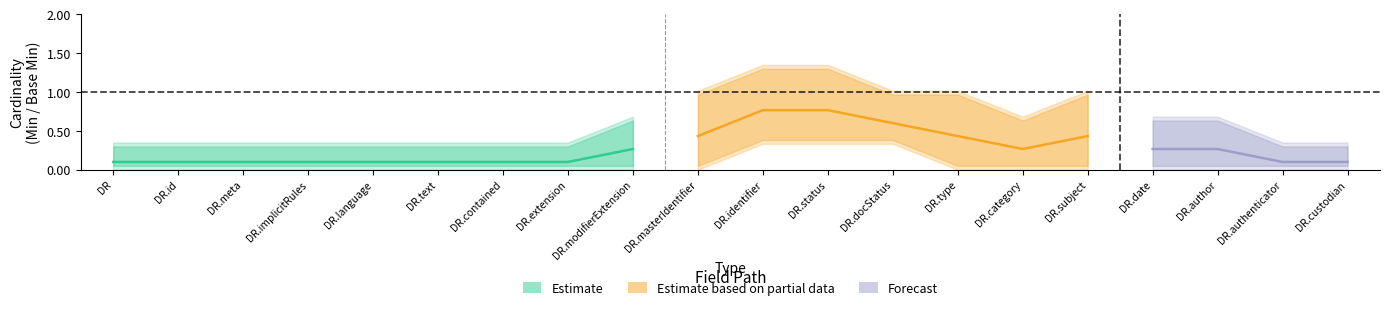

What position from the right is DocumentReference.custodian?

1